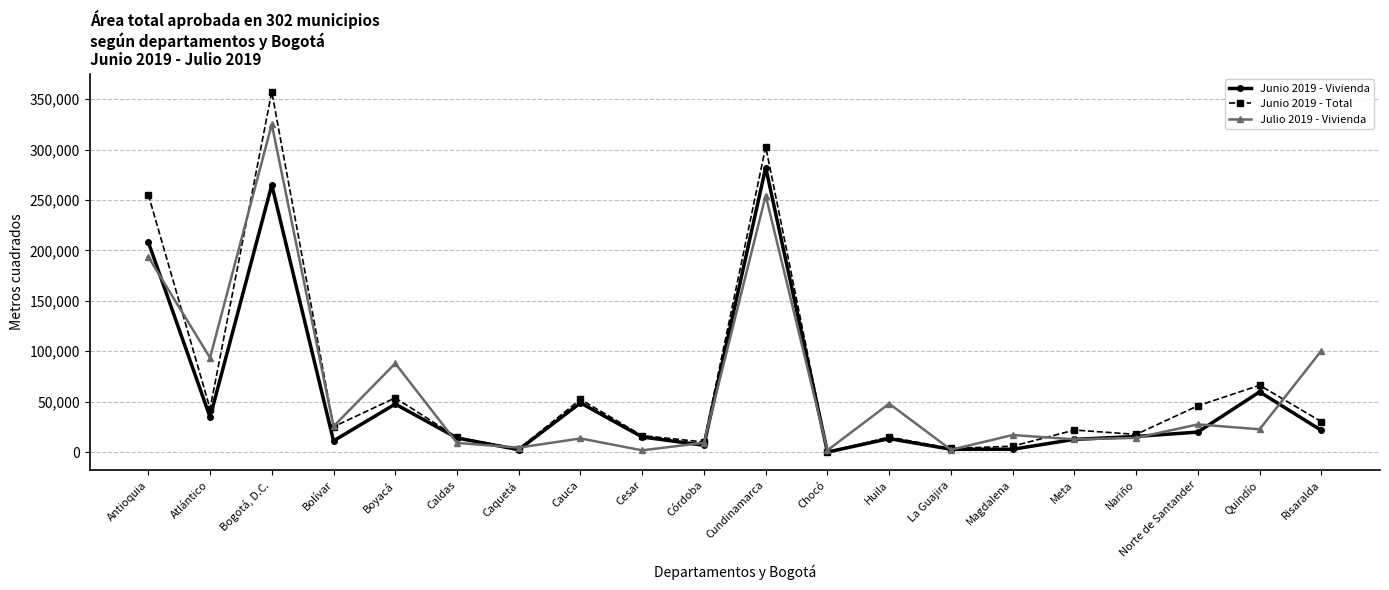

What is the label of the 9th point from the right?

Chocó